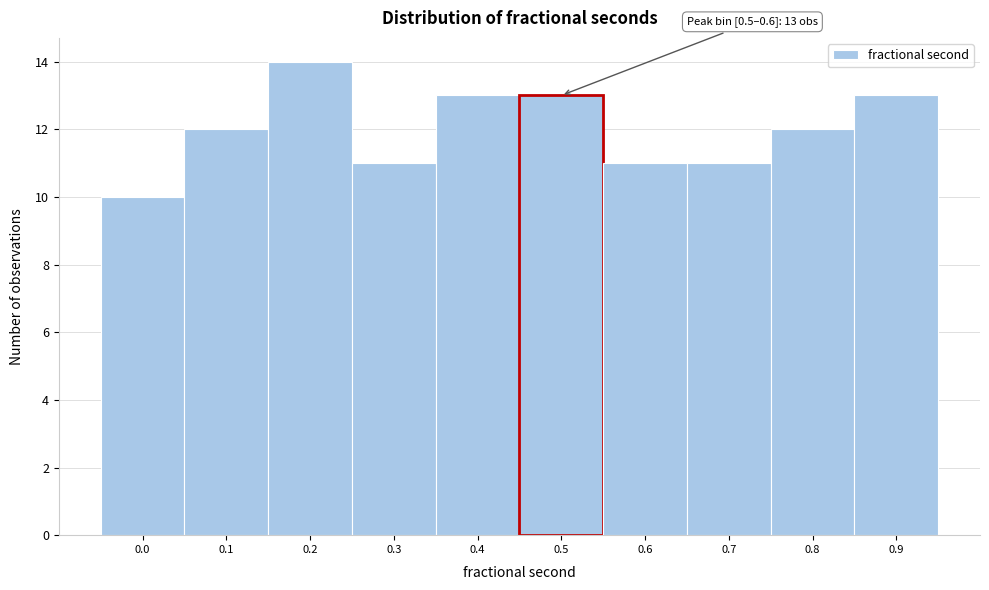

Reading left to right, what are all the values shown in this chart?

10	12	14	11	13	13	11	11	12	13